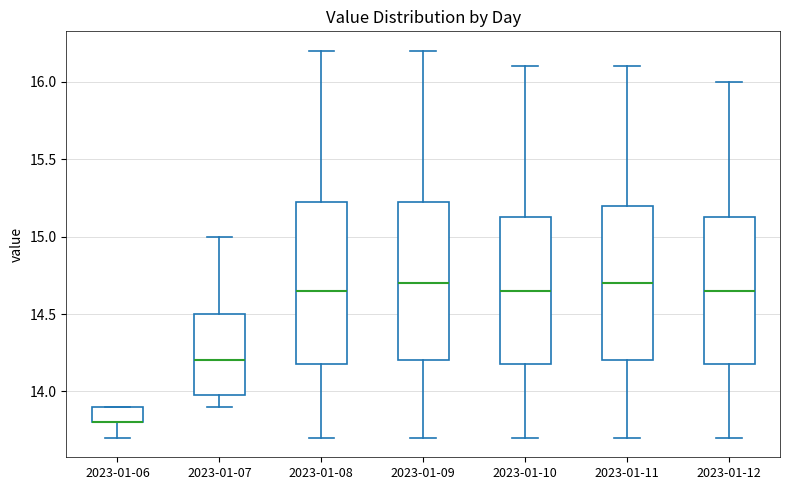

Reading left to right, transcribe this box plot: for each box, give where its median line is, the range the box spans, and where its two whiskers end, as read against the y-axis. The values are not printed on the chart, so give them approximately, as read against the axis.

2023-01-06: median 13.80 (drawn on the box's lower edge), box 13.80 to 13.90, whiskers 13.70 to 13.90
2023-01-07: median 14.20, box 14.00 to 14.50, whiskers 13.90 to 15.00
2023-01-08: median 14.65, box 14.20 to 15.25, whiskers 13.70 to 16.20
2023-01-09: median 14.70, box 14.20 to 15.25, whiskers 13.70 to 16.20
2023-01-10: median 14.65, box 14.20 to 15.15, whiskers 13.70 to 16.10
2023-01-11: median 14.70, box 14.20 to 15.20, whiskers 13.70 to 16.10
2023-01-12: median 14.65, box 14.20 to 15.15, whiskers 13.70 to 16.00